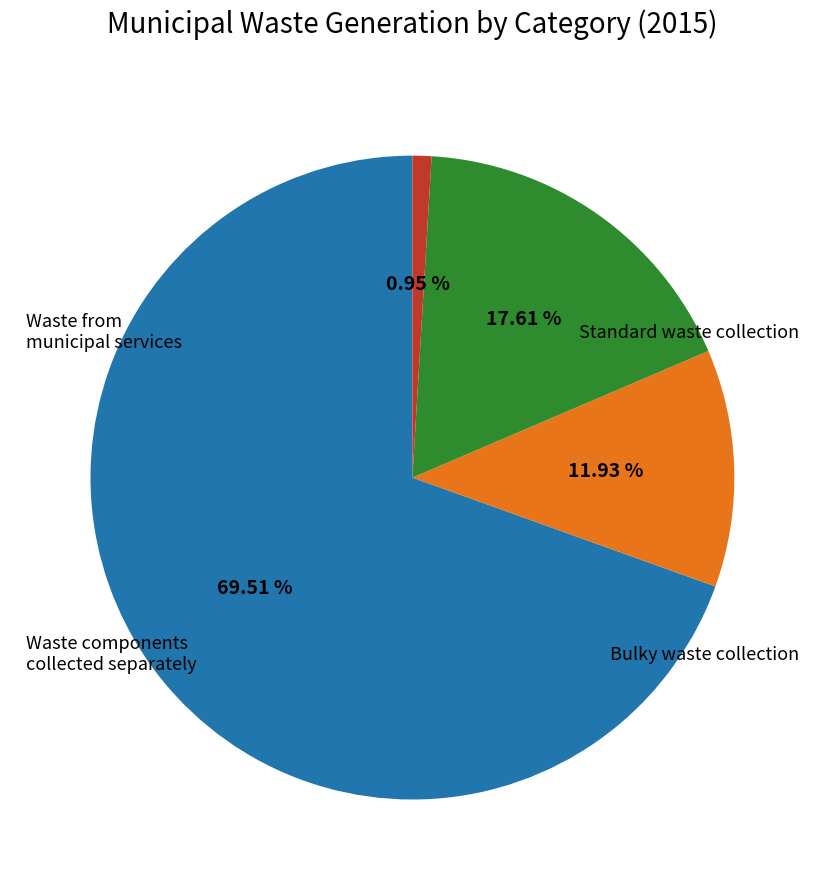

Does any single category account for the majority?

Yes